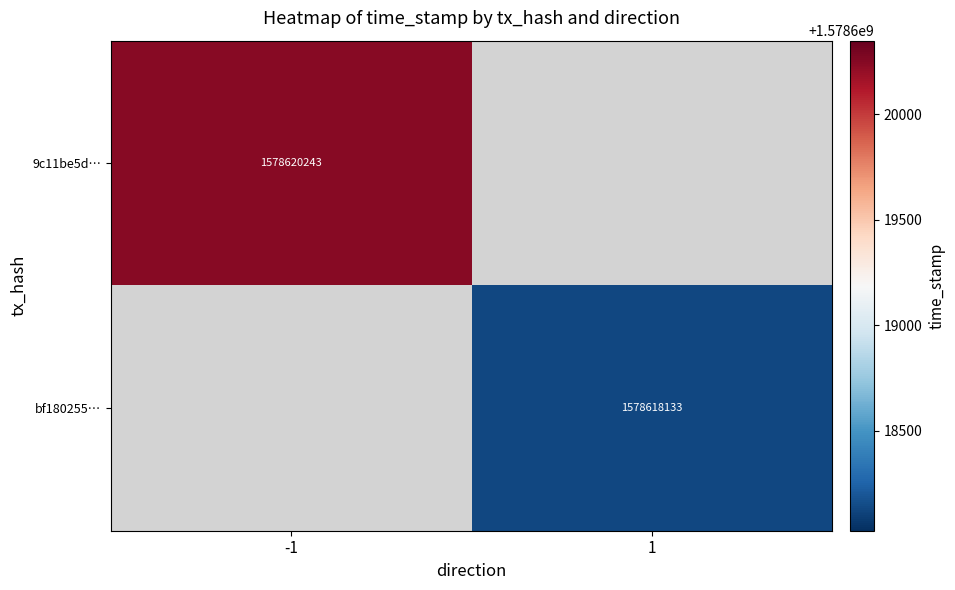

Is it true that 9c11be5d… equals 2217183878 at -1?

False